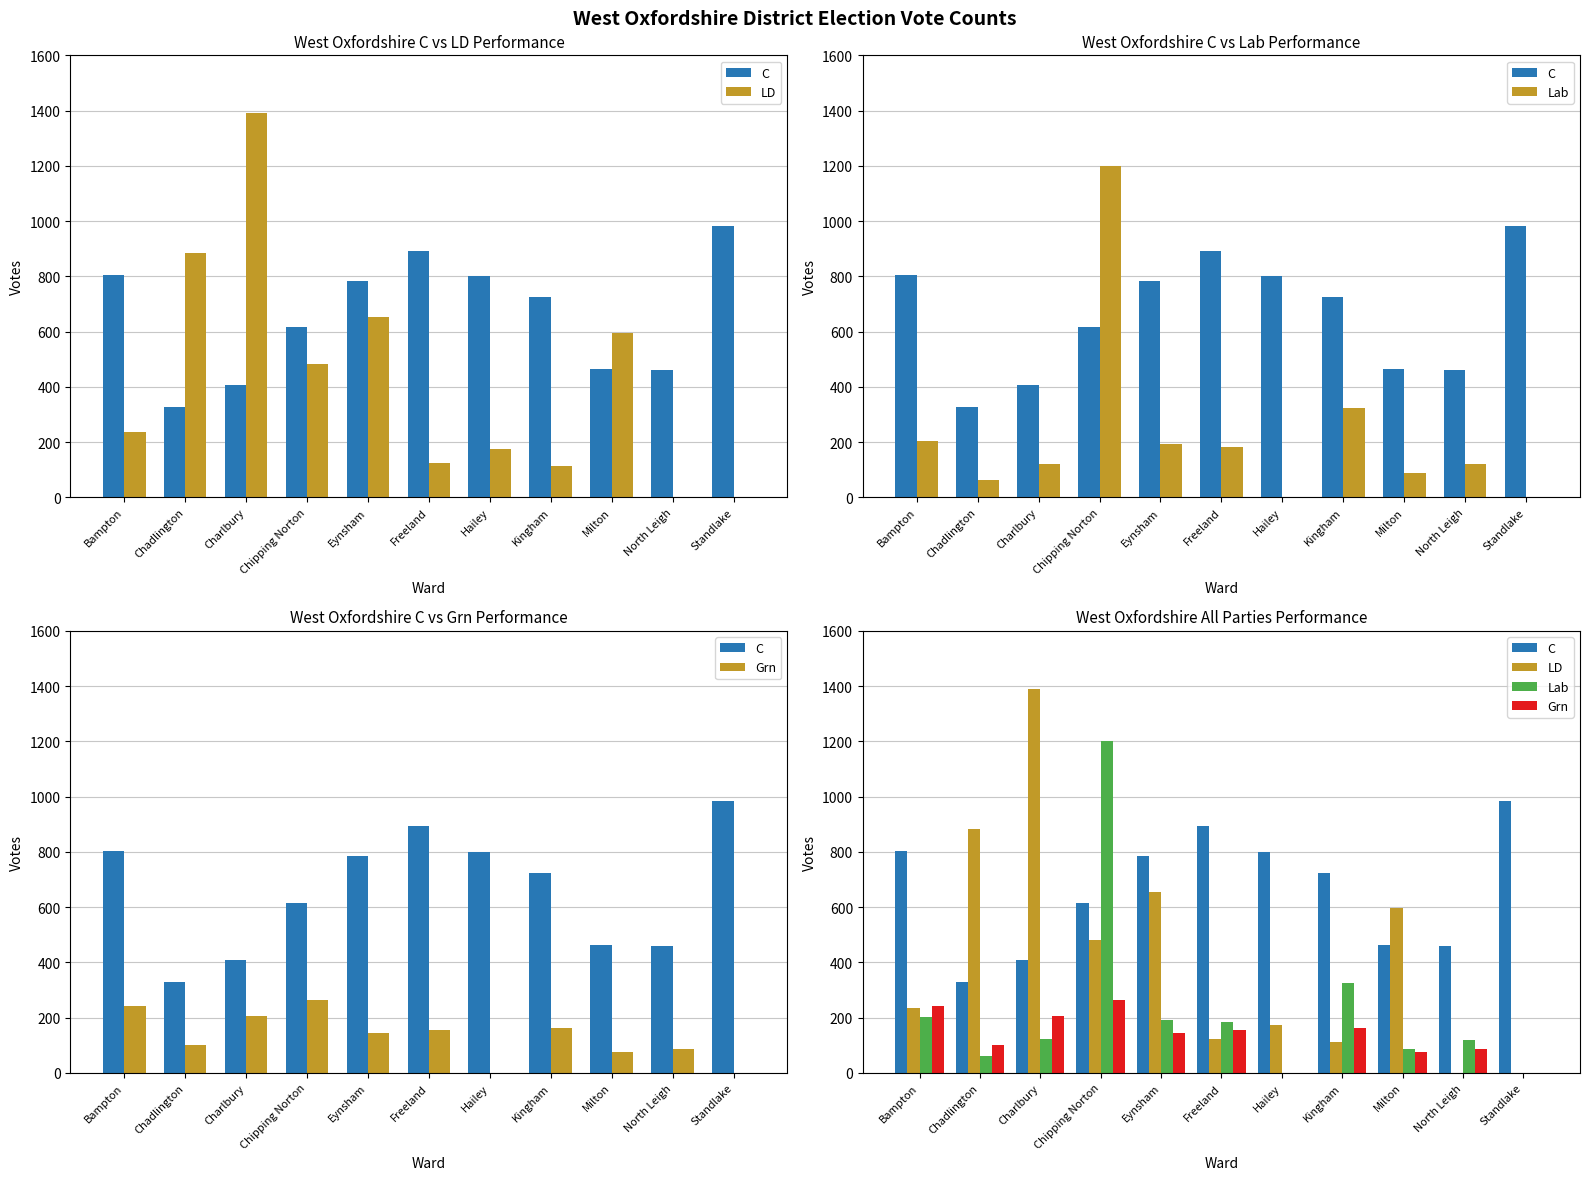

What is the greatest value displayed?

1391